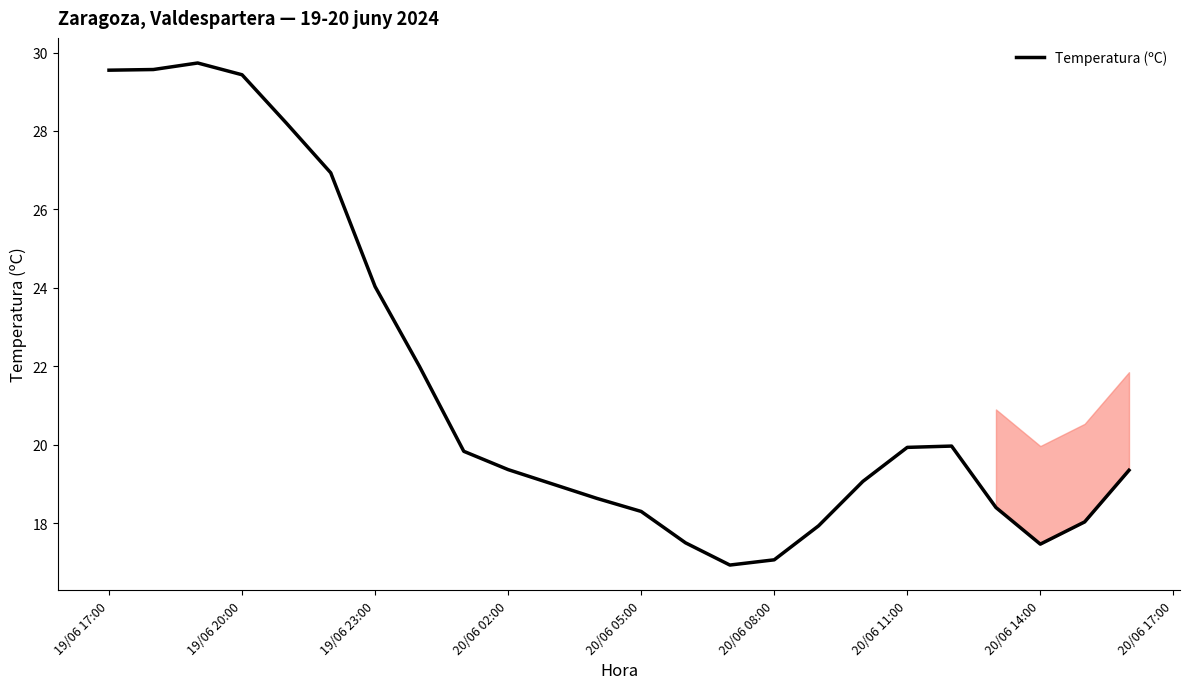

How many lines are shown in the chart?

1